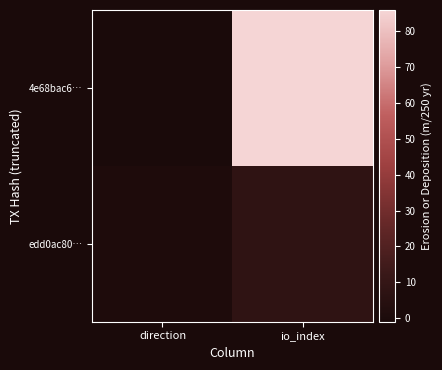

Rank the series at io_index from highest to lowest value.

4e68bac6…, edd0ac80…